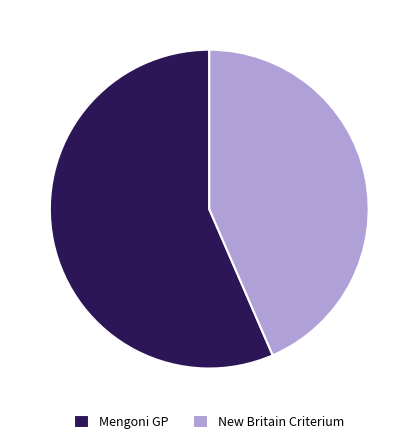

Which slice is the largest?

Mengoni GP